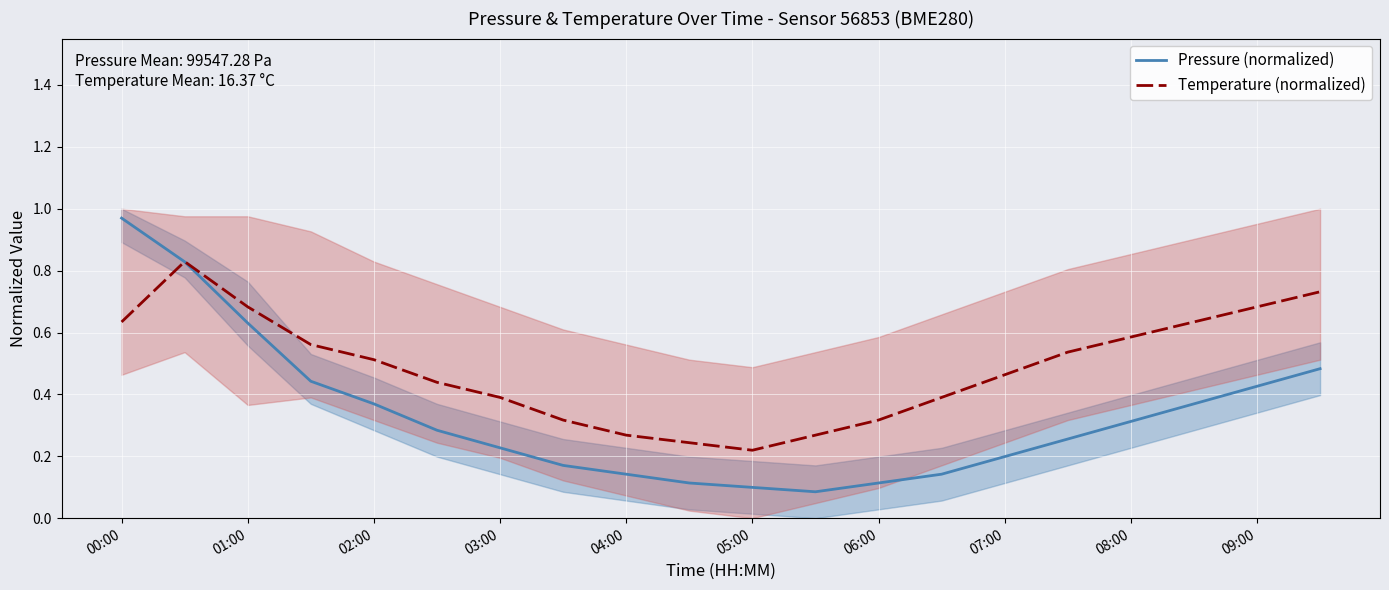

How many series are shown in this chart?

2